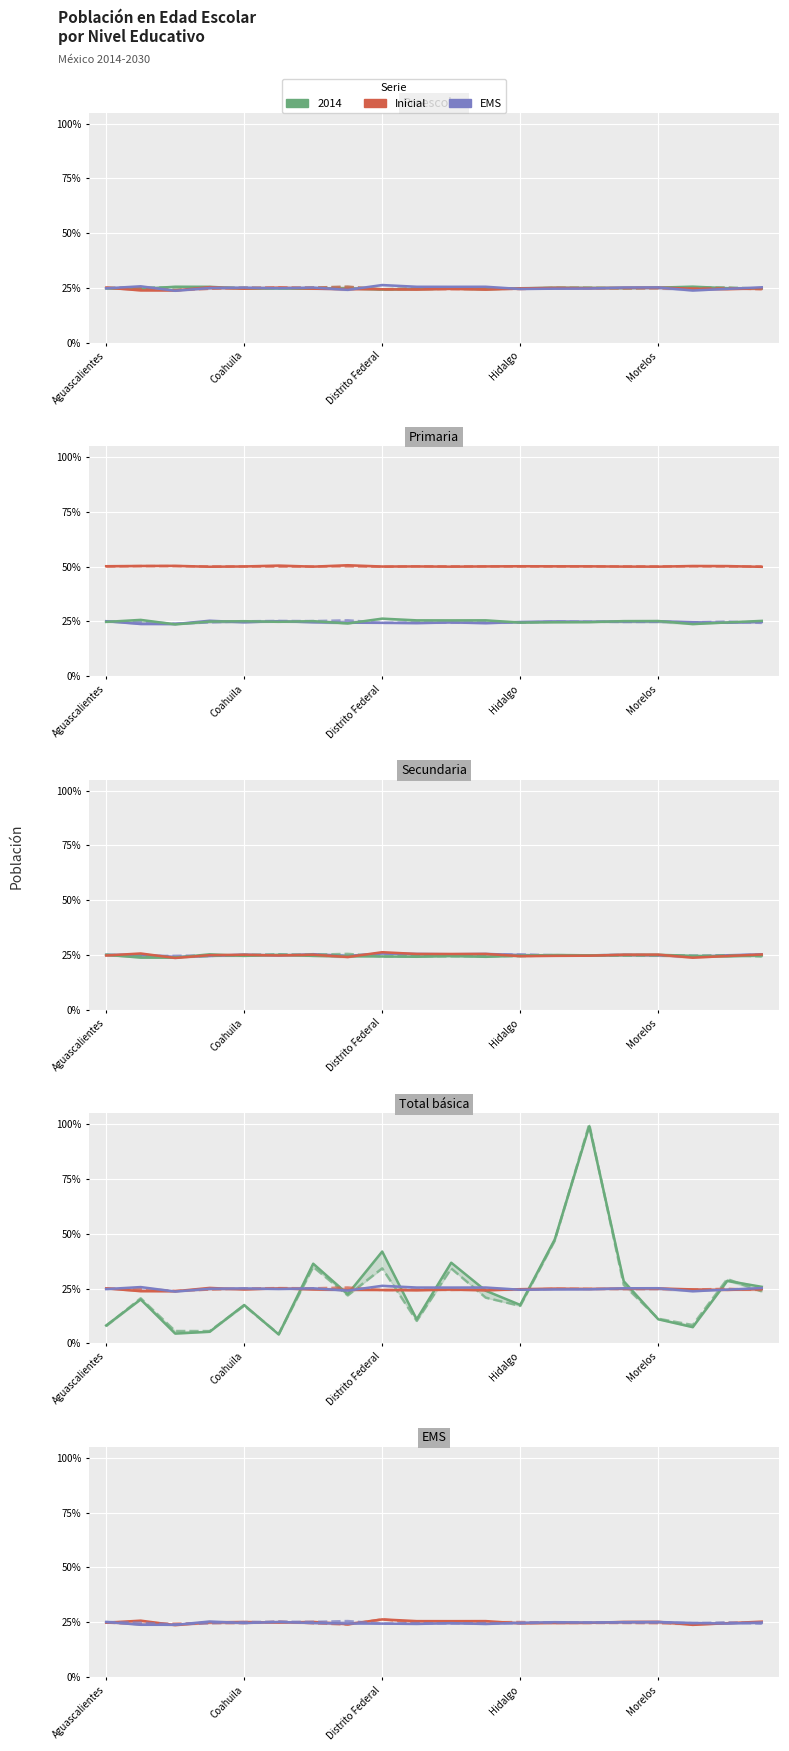

How many series are shown in this chart?

3